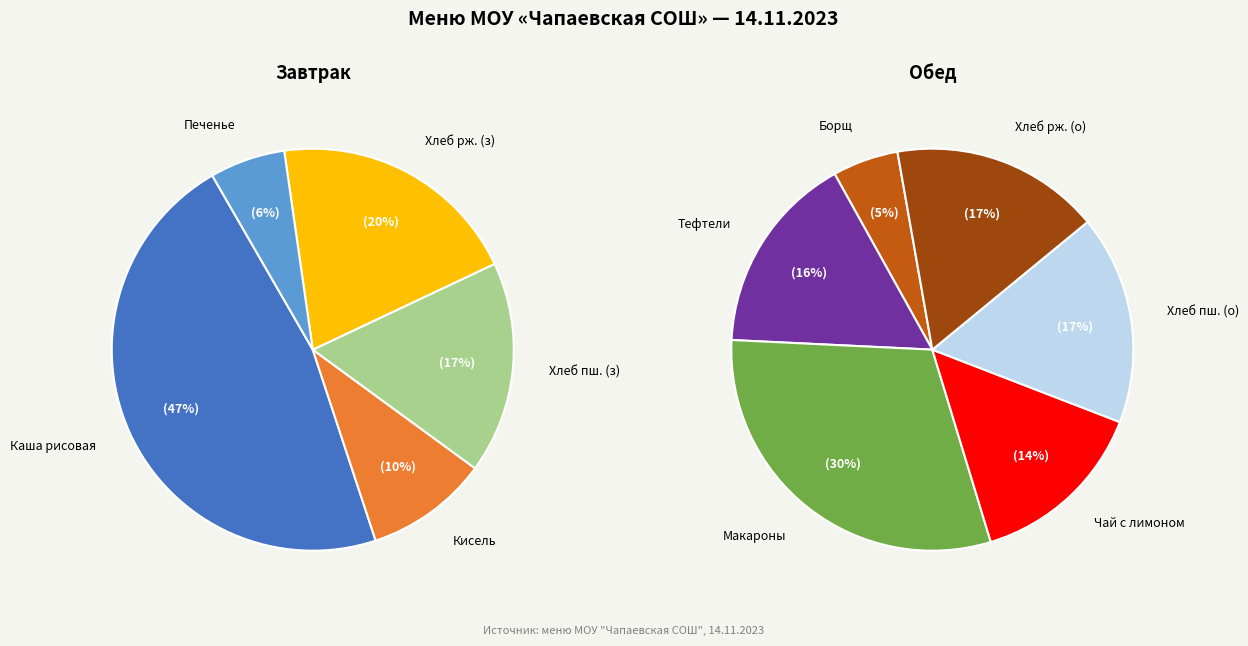

Which has a higher value, Хлеб пшеничный (обед) or печенье?

Хлеб пшеничный (обед)